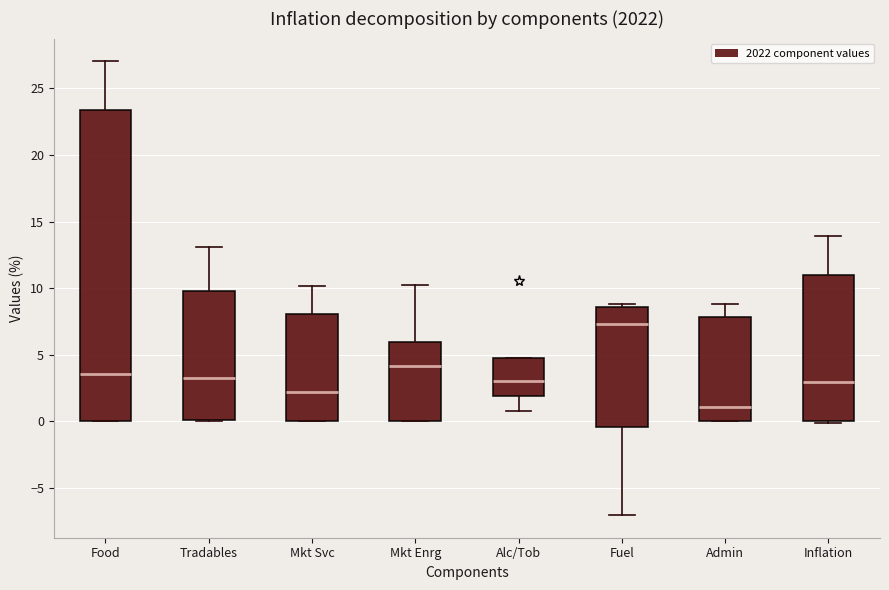

Where does the median line of the box for Food sit on the y-axis? The values are not printed on the chart, so give them approximately, as read against the axis.

3.5